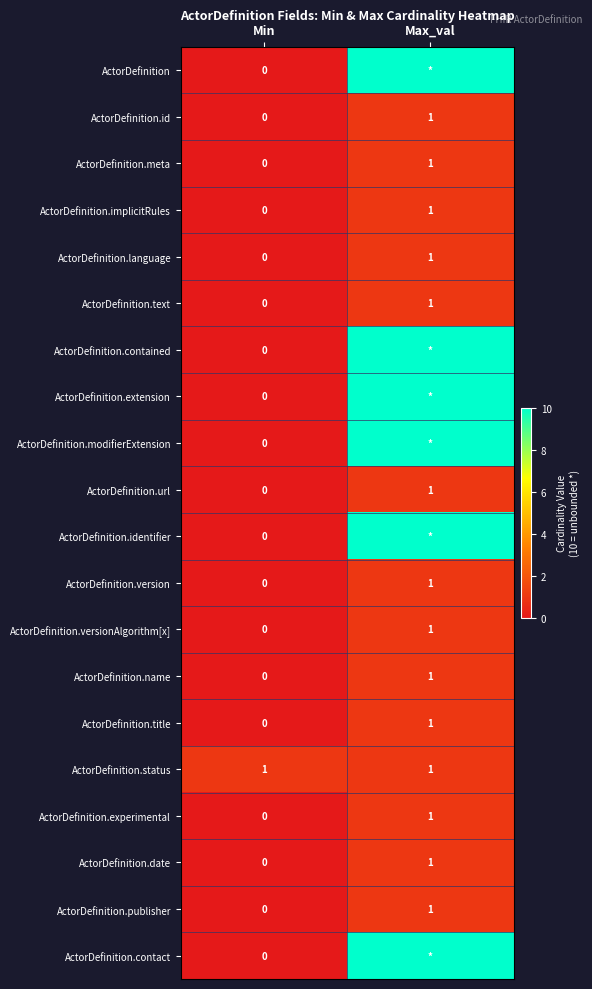

The value of ActorDefinition.id at Min is 1. True or false?

False